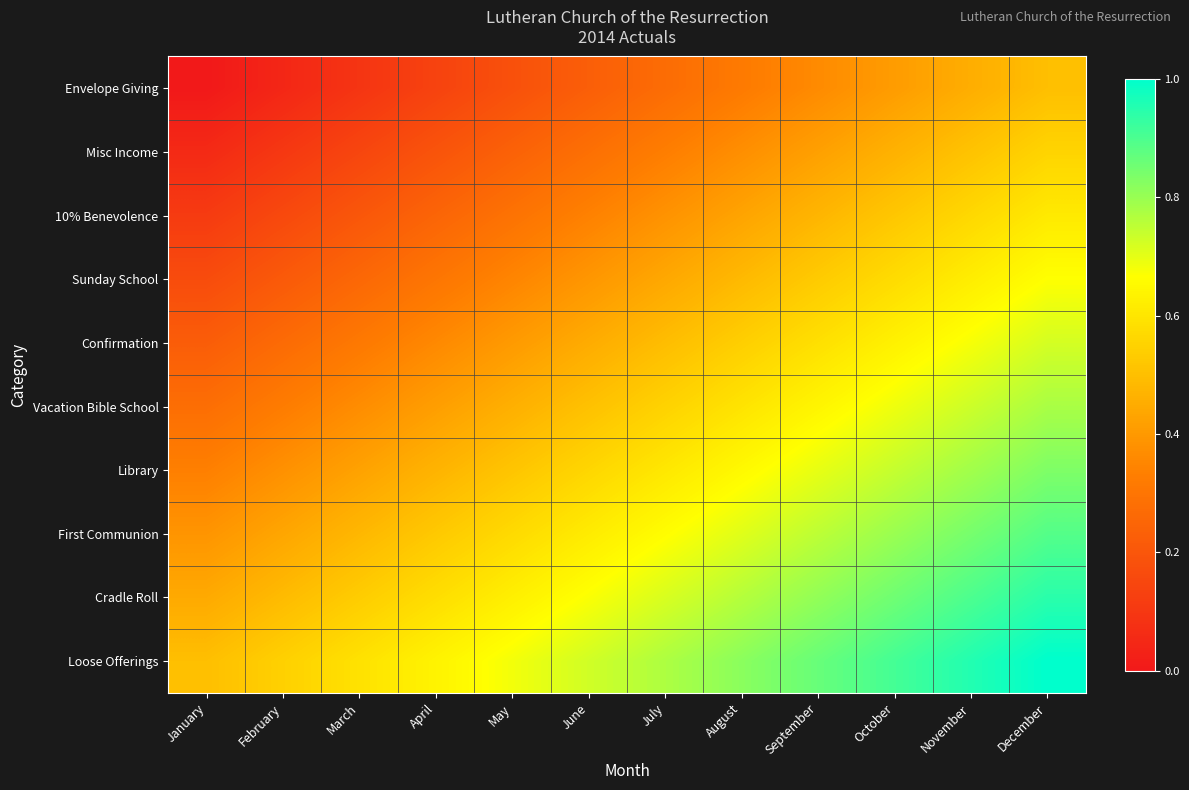

At December, list the series in order from smallest to largest.

Envelope Giving, Misc Income, 10% Benevolence, Sunday School, Confirmation, Vacation Bible School, Library, First Communion, Cradle Roll, Loose Offerings